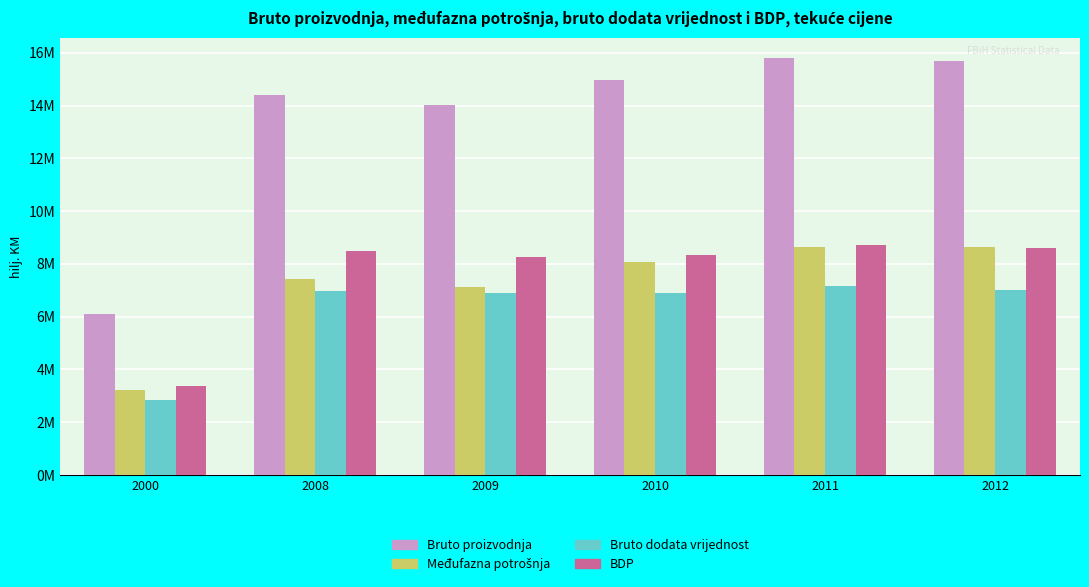

At 2009, list the series in order from smallest to largest.

Bruto dodata vrijednost, Međufazna potrošnja, BDP, Bruto proizvodnja